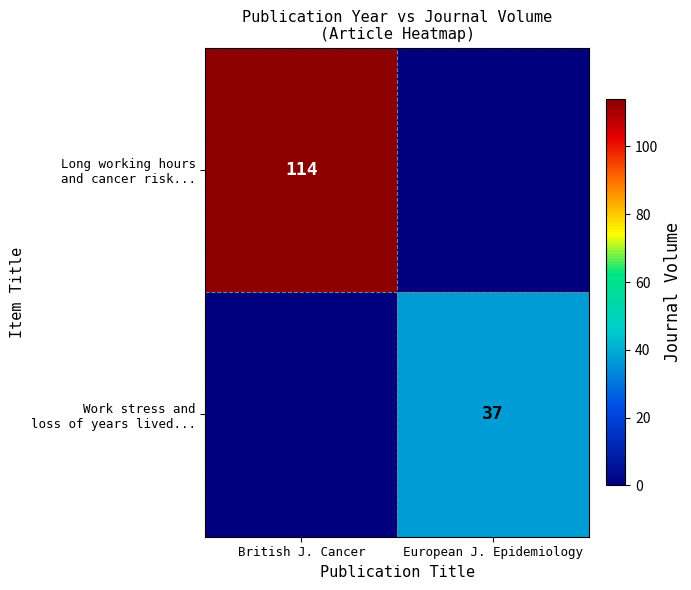

How many positive values does the Long working hours and cancer risk... series have?

1